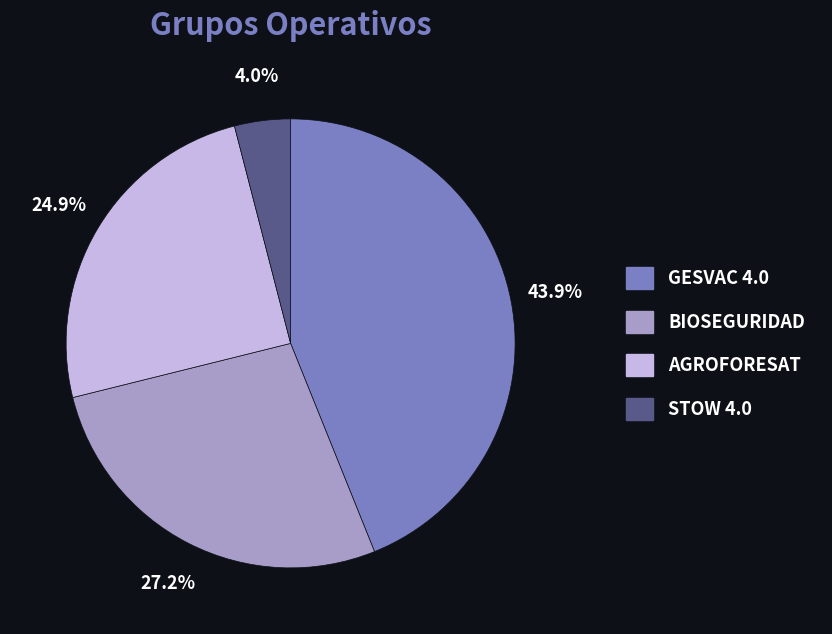

Count the number of slices in the pie.

4